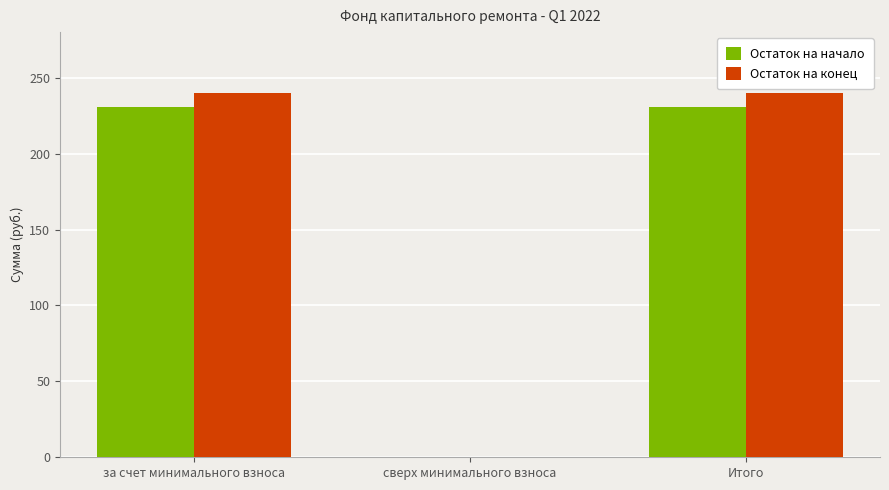

Is it true that Остаток на начало equals 323.4 at за счет минимального взноса?

False